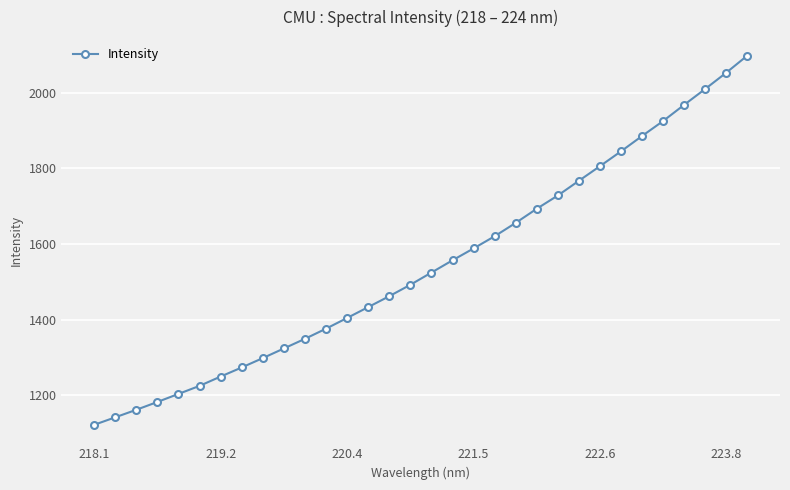

What is the difference between the maximum and minimum values?

976.2